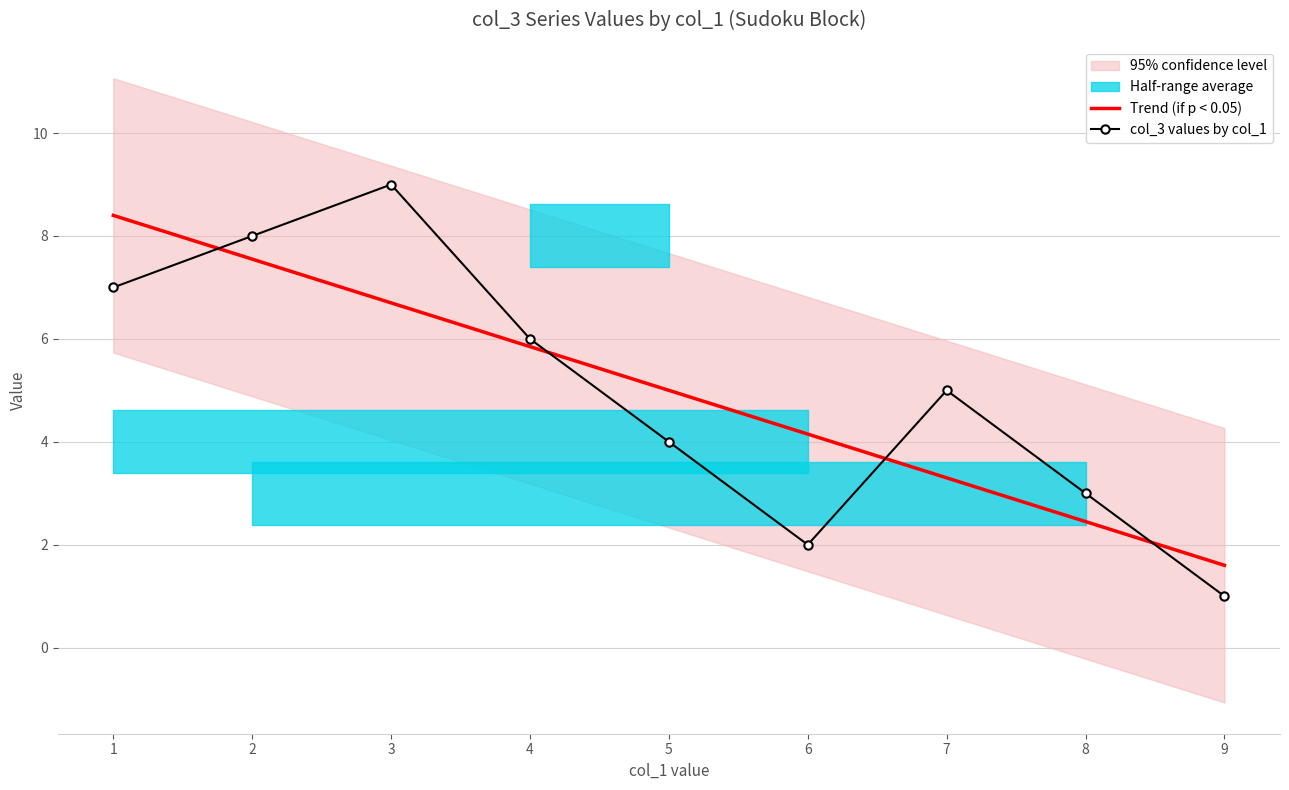

At 1, list the series in order from largest to smallest.

Trend (if p < 0.05), col_3 values by col_1